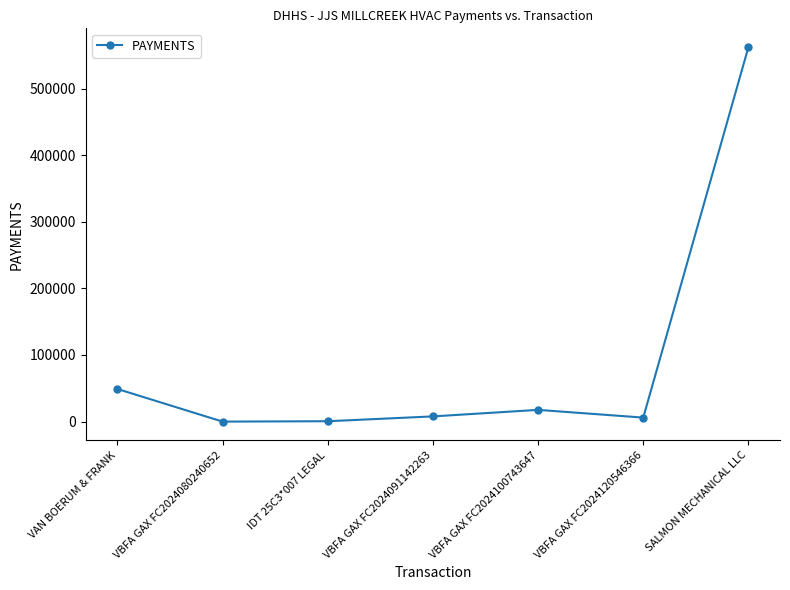

How many points are lower than both their immediate neighbors (excluding endpoints)?

2